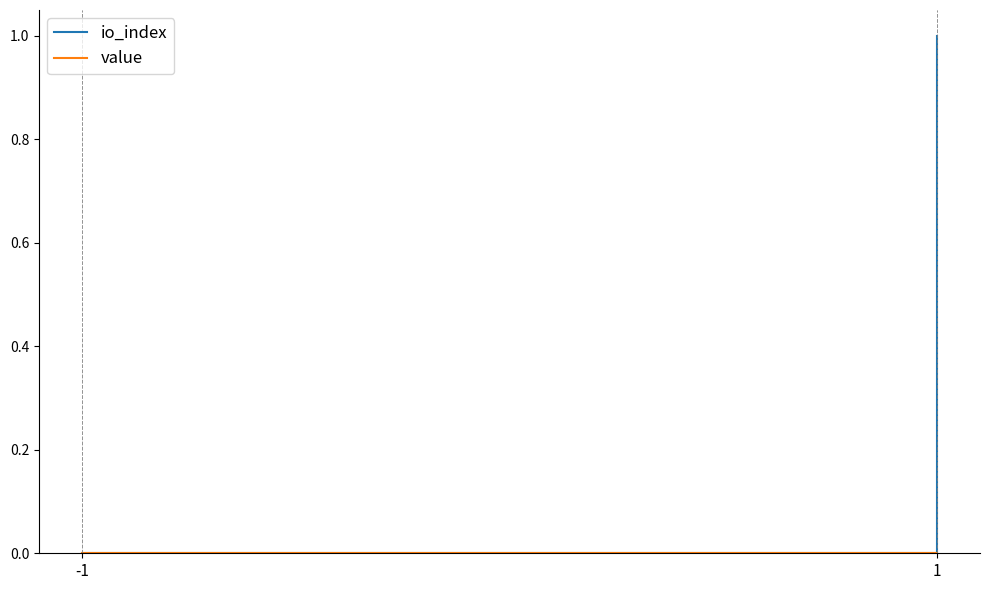

True or false: value and io_index intersect in this chart.

False